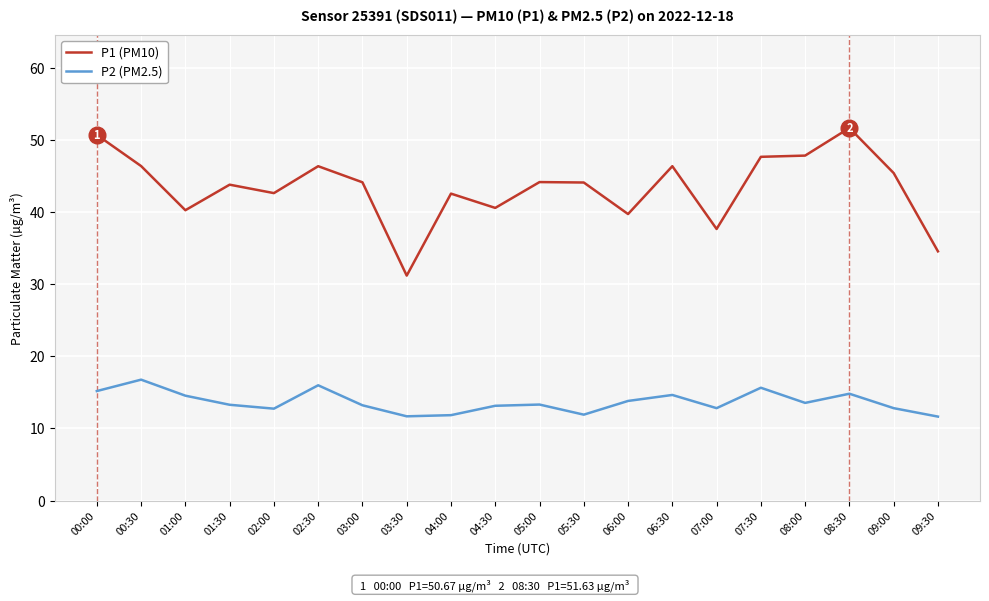

At which category does P2 (PM2.5) reach its first local valley?

02:00